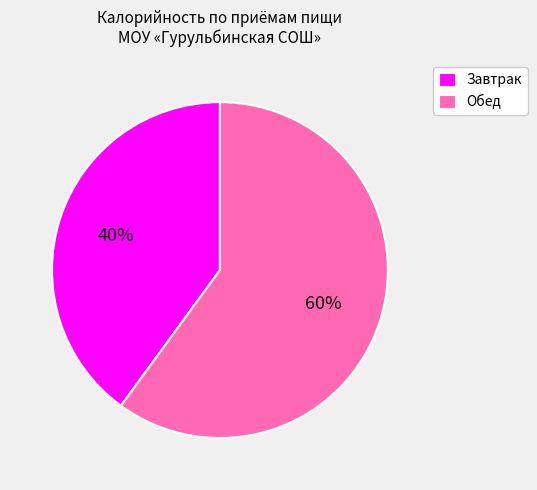

Is there a majority slice in this chart?

Yes